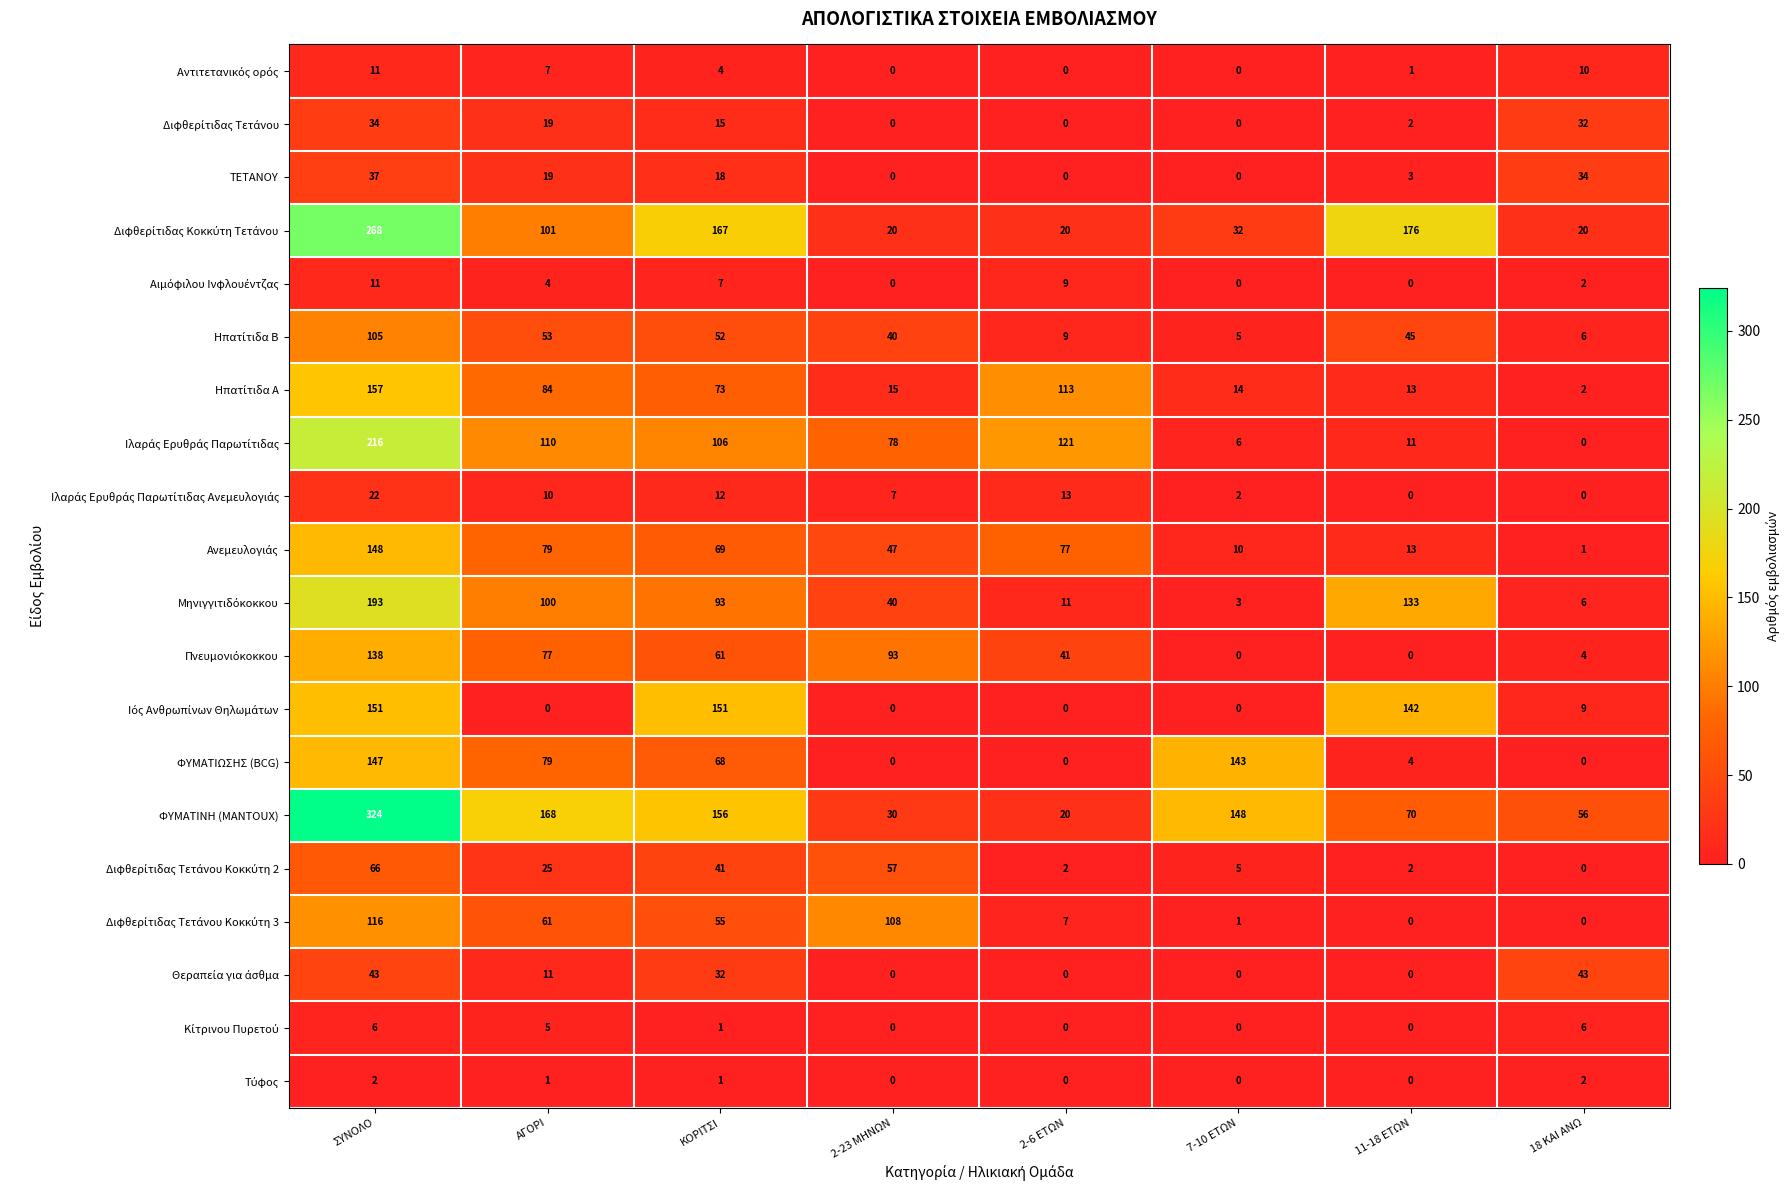

Which series has the largest total across all categories?

ΦΥΜΑΤΙΝΗ (MANTOUX)